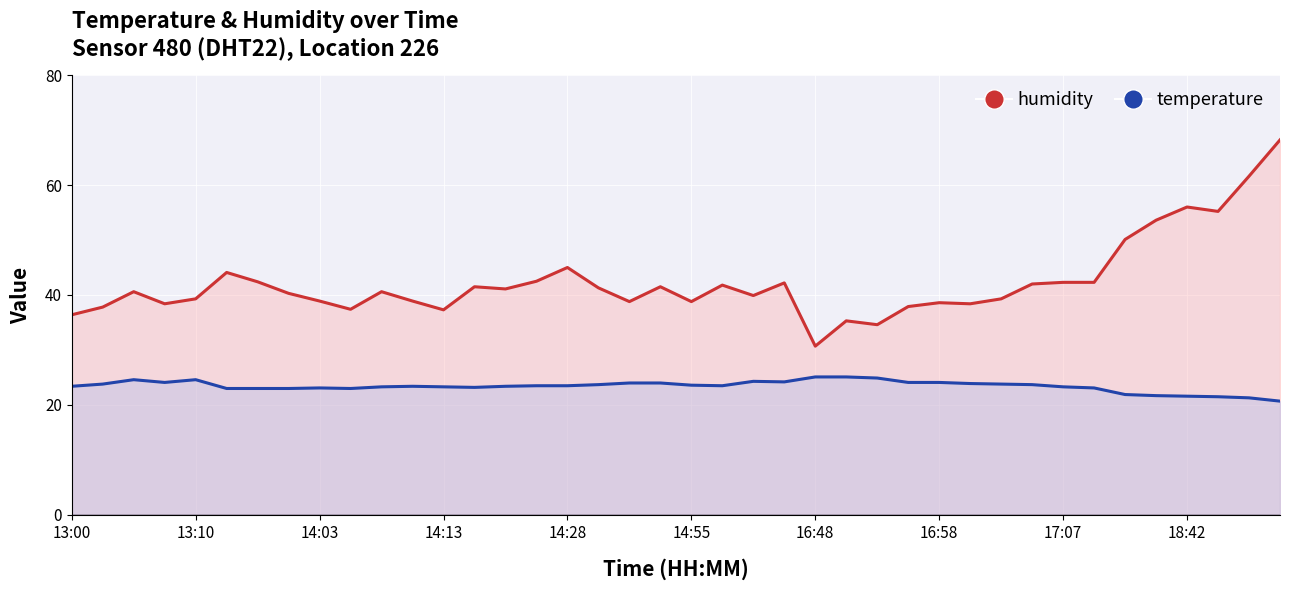

Rank the series by their average value, from lowest to highest.

temperature, humidity